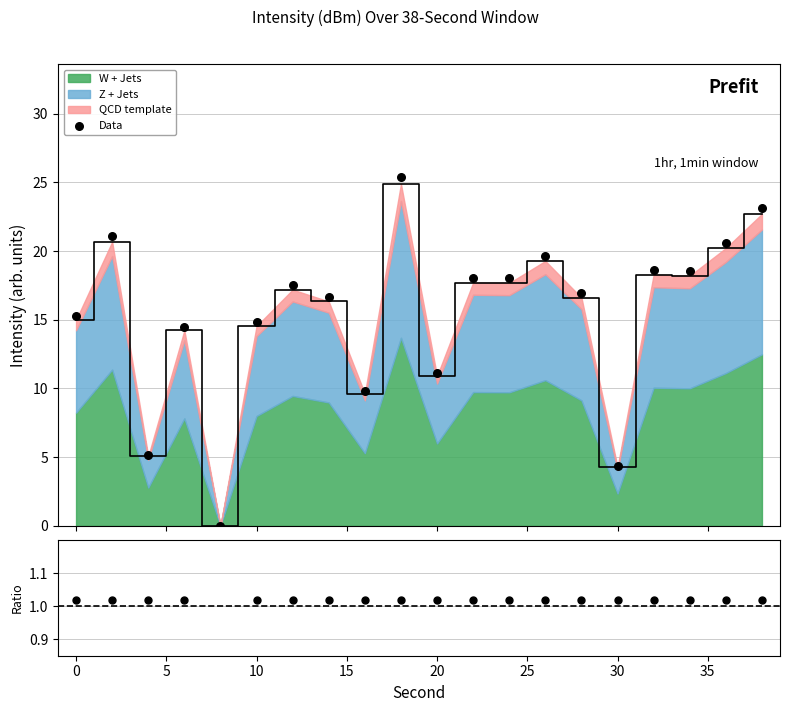

At how many categories does at least one series exceed 1?

19